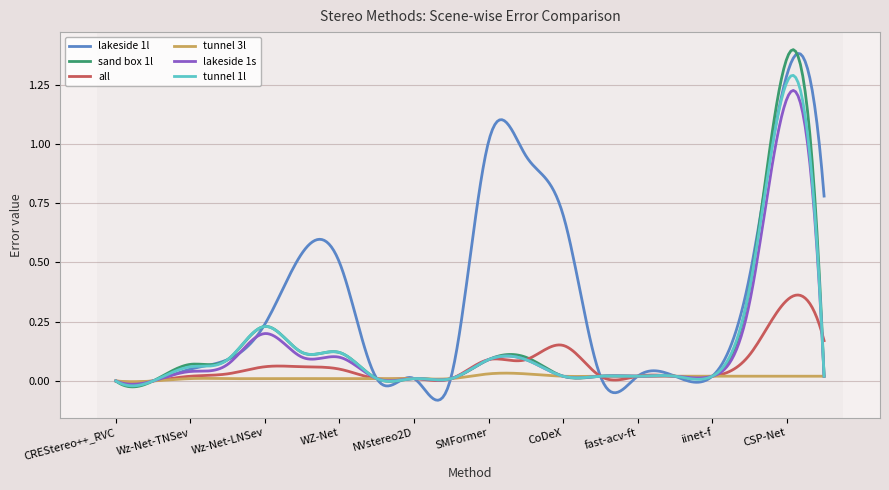

How many lines are shown in the chart?

6